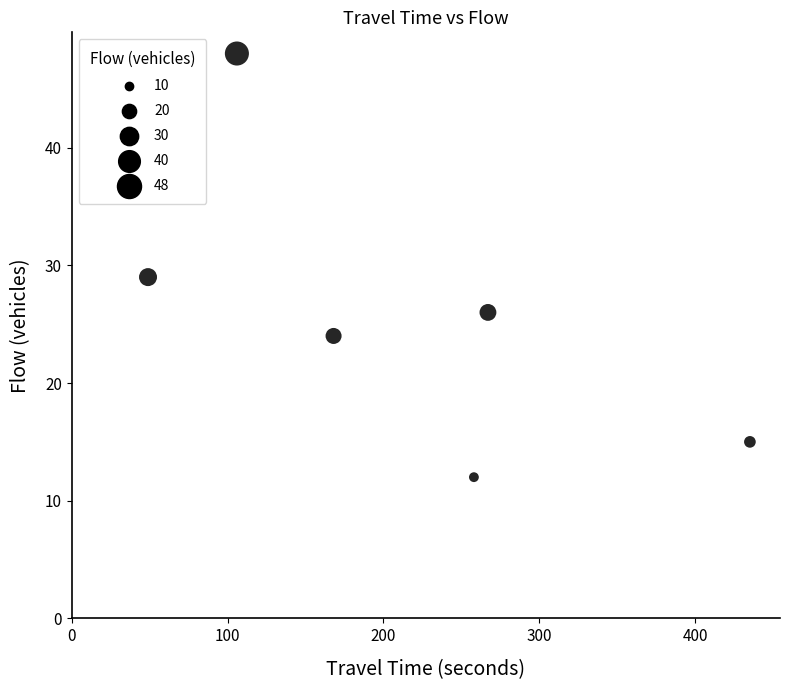

What Y value in the scatter plot is closest to 30?

29